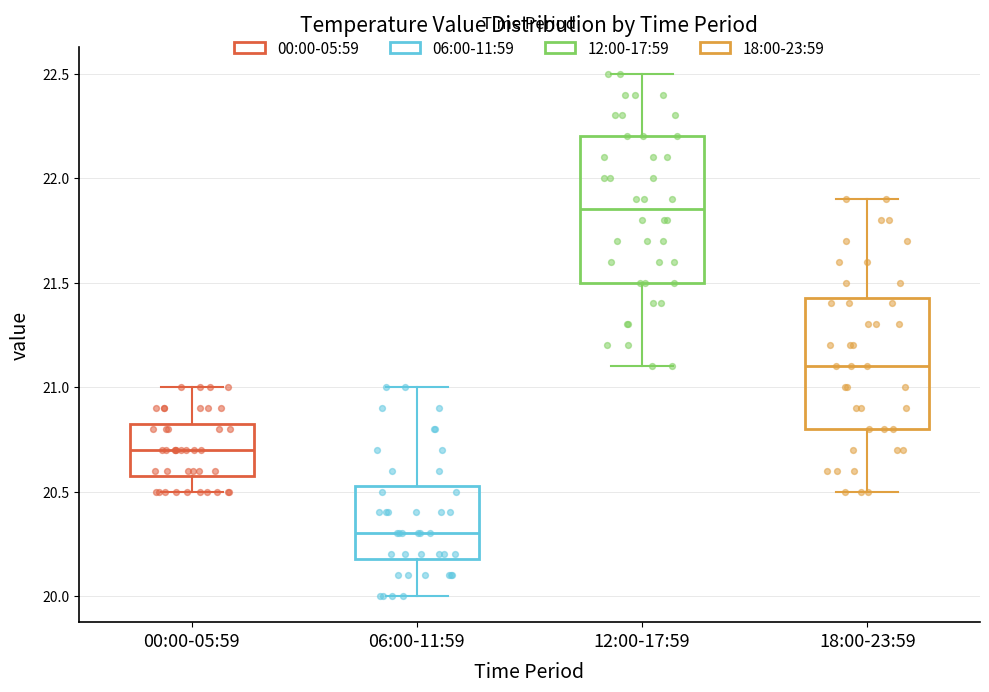

Reading left to right, read every box against the y-axis: the position of its median line, the range the box covers, and the ends of its whiskers. The values are not printed on the chart, so give them approximately, as read against the axis.

00:00-05:59: median 20.70, box 20.60 to 20.85, whiskers 20.50 to 21.00
06:00-11:59: median 20.30, box 20.20 to 20.55, whiskers 20.00 to 21.00
12:00-17:59: median 21.85, box 21.50 to 22.20, whiskers 21.10 to 22.50
18:00-23:59: median 21.10, box 20.80 to 21.45, whiskers 20.50 to 21.90